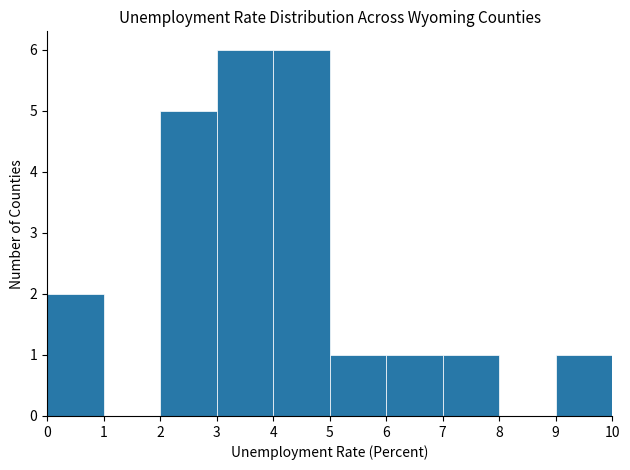

Reading left to right, list every bar in this chart as the range it spans on the x-axis followed by its height. The values are not printed on the chart, so give them approximately, as read against the axis.

0 to 1: 2
1 to 2: 0
2 to 3: 5
3 to 4: 6
4 to 5: 6
5 to 6: 1
6 to 7: 1
7 to 8: 1
8 to 9: 0
9 to 10: 1